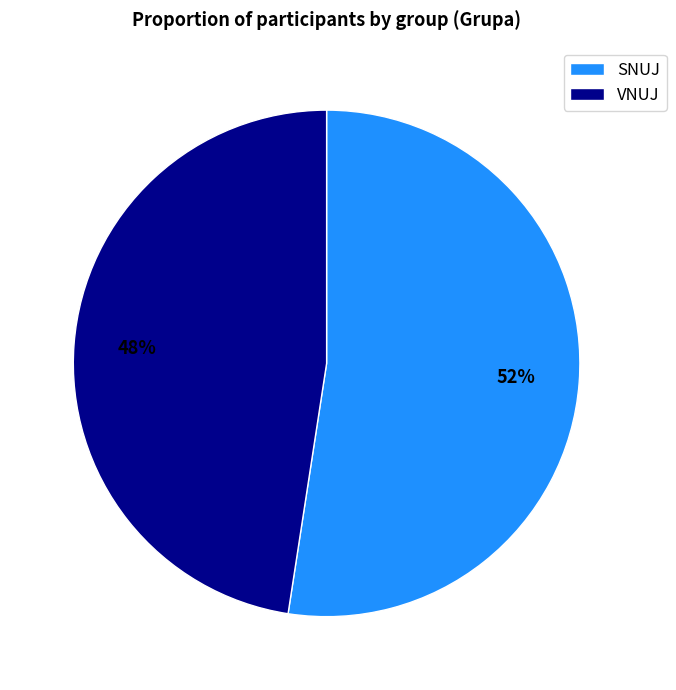

Count the number of slices in the pie.

2